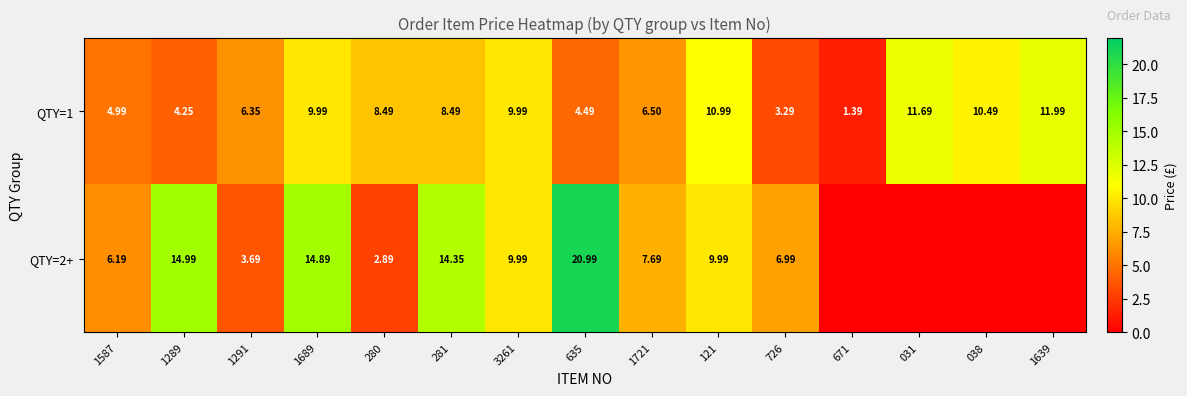

Where is QTY=1 nearest to the value 6?

1291